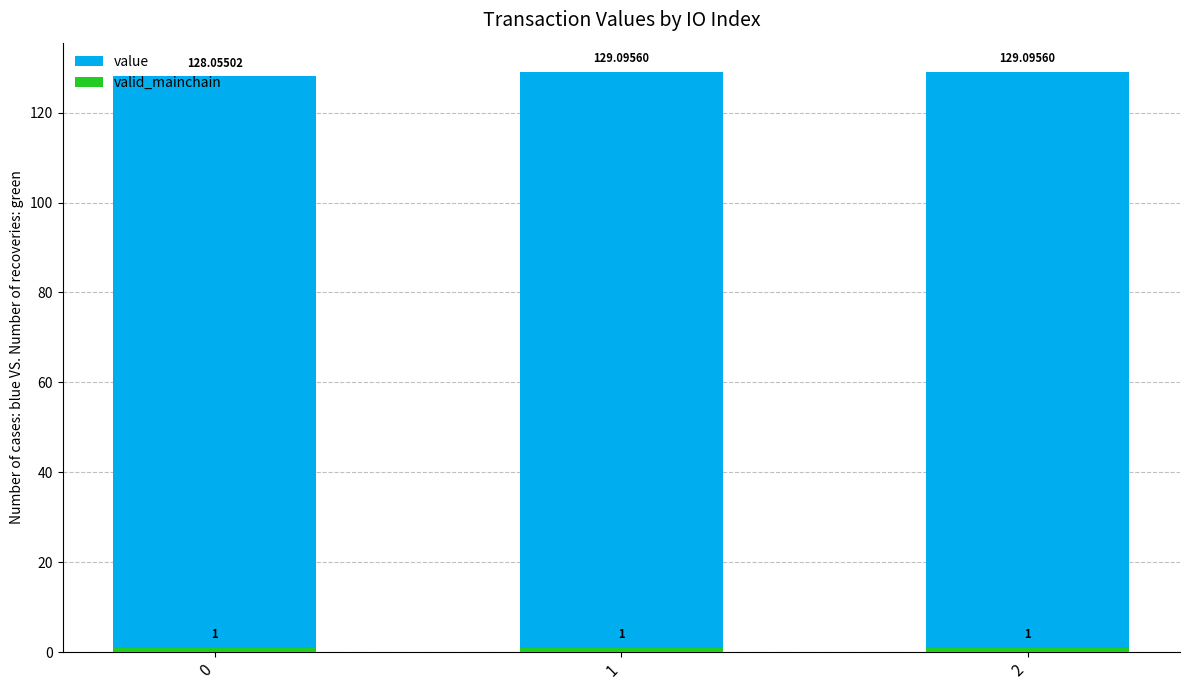

At which category is the sum across all series the highest?

1